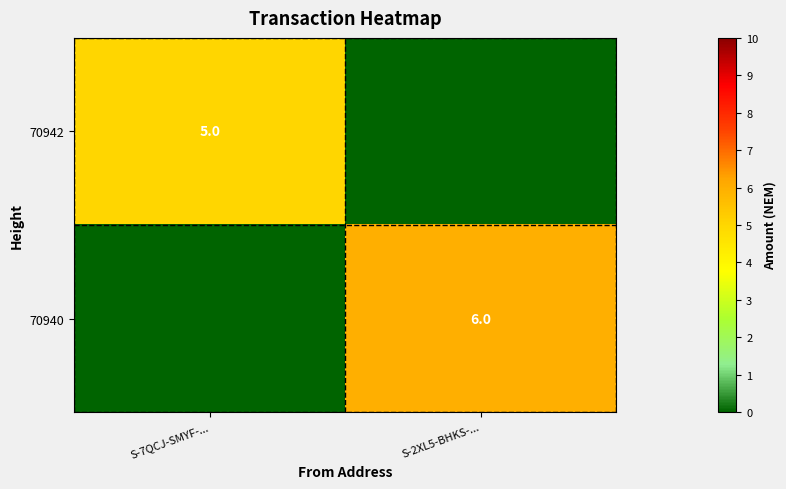

Is it true that 70940 equals 8 at S-2XL5-BHKS-...?

False